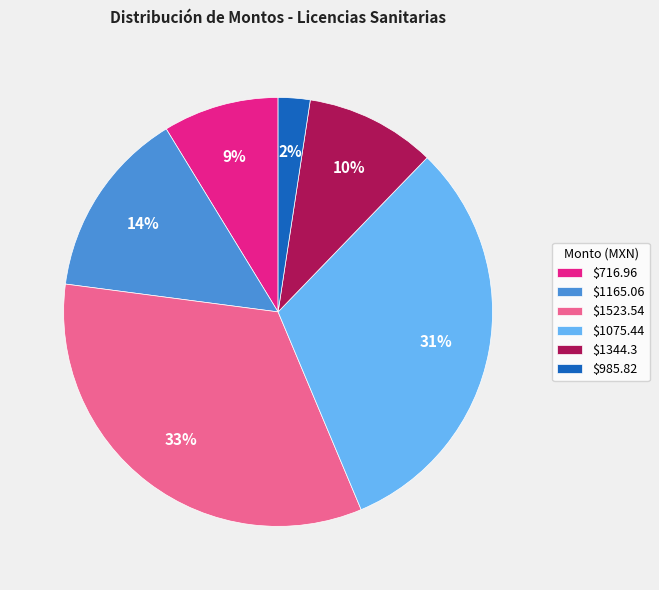

Does $1344.3 represent more than half of the total?

No